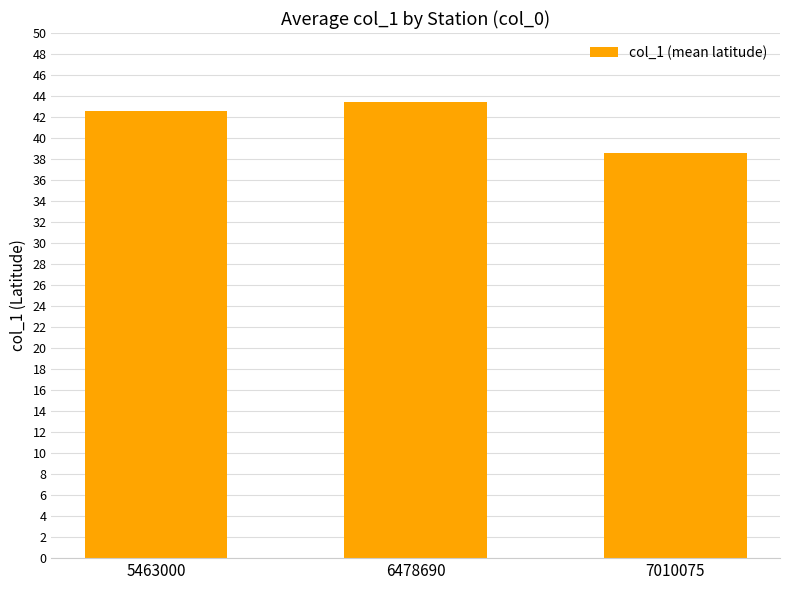

Is it true that the value at 5463000 is 42.6?

True